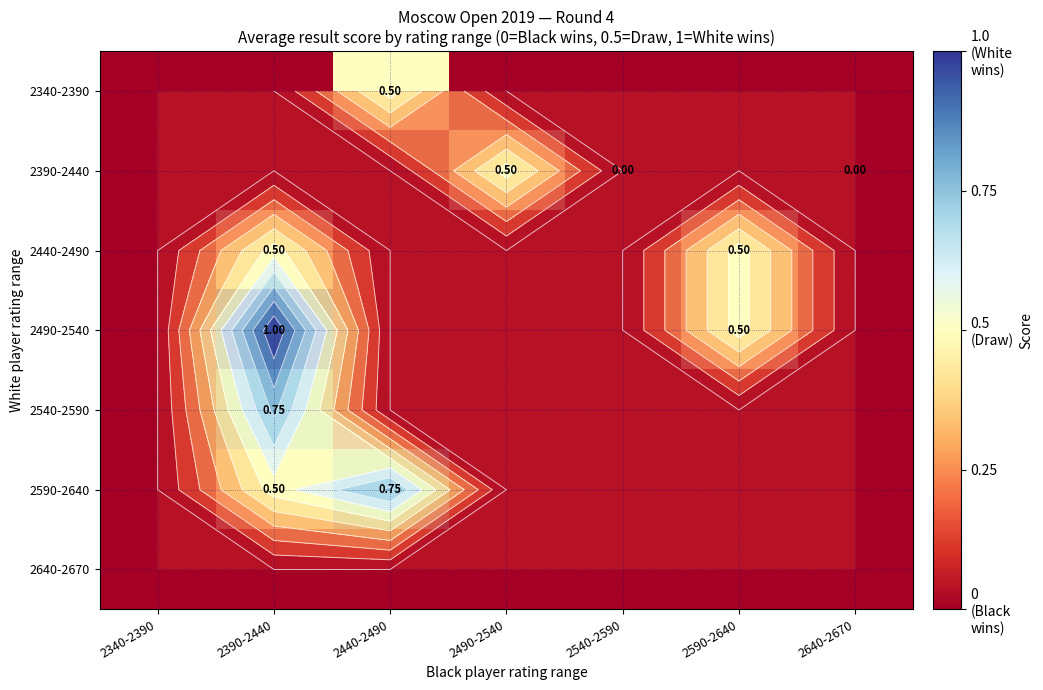

List the labels in order of 2640-2670 value, smallest first.

2340-2390, 2390-2440, 2440-2490, 2490-2540, 2540-2590, 2590-2640, 2640-2670